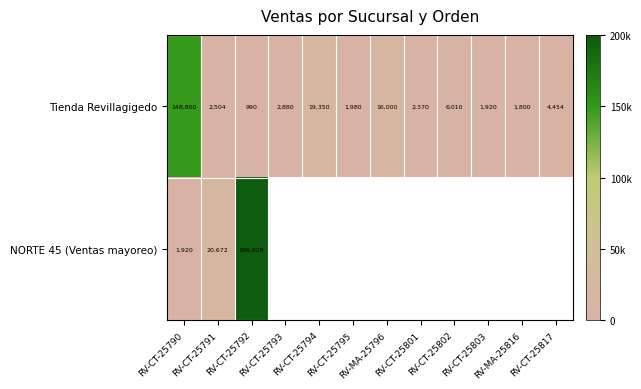

At which label does Tienda Revillagigedo first exceed 2880?

RV-CT-25790